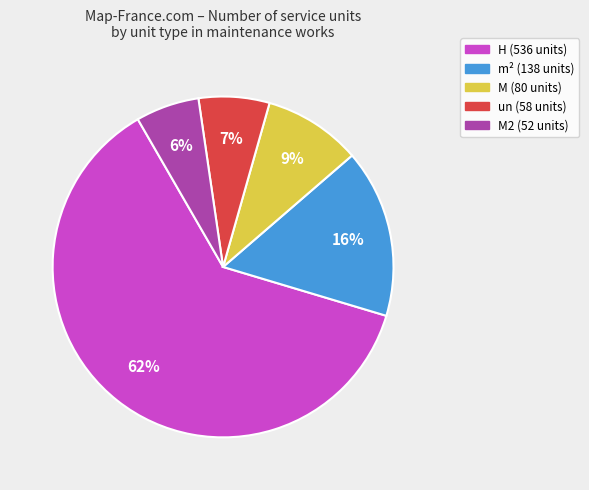

Is there any slice that represents more than half of the pie?

Yes